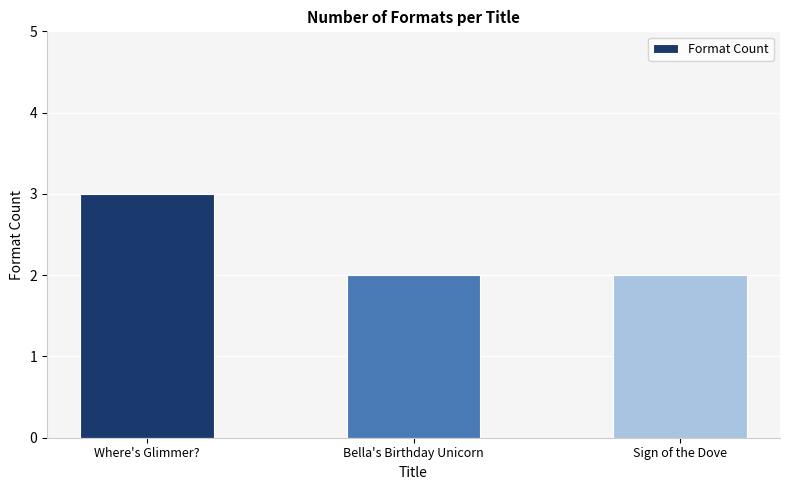

Which category has the highest value across all series?

Where's Glimmer?